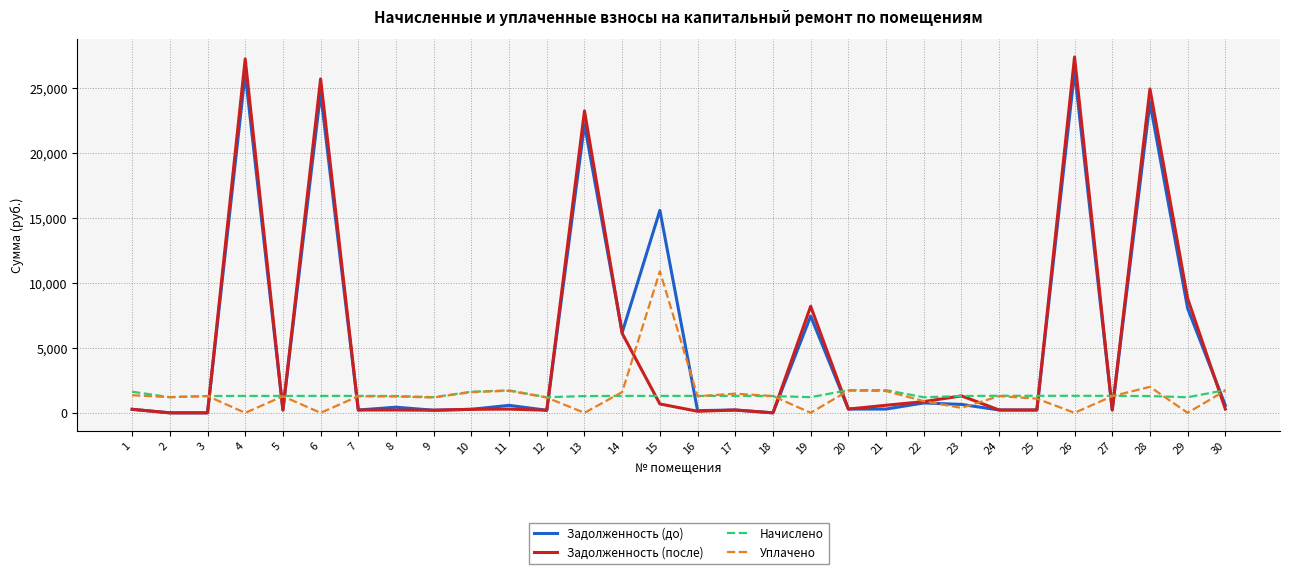

What is the maximum value for Уплачено?

10890.2